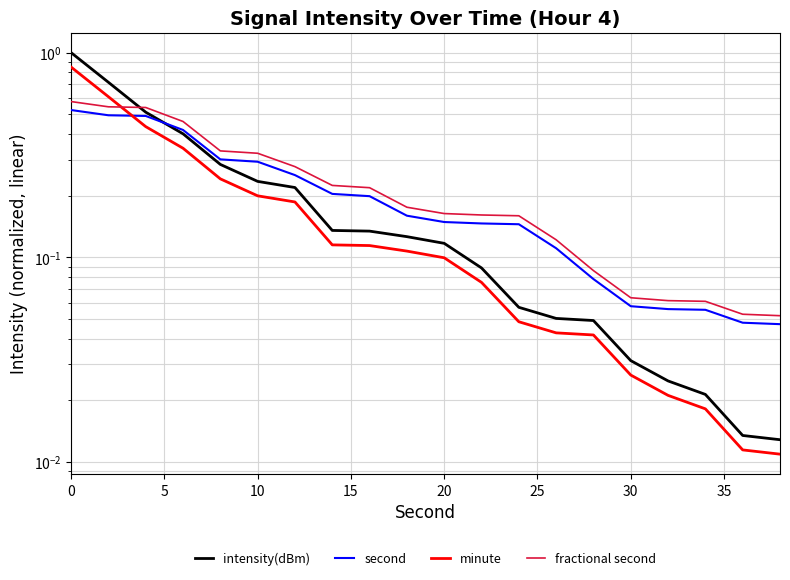

What is the sum of all intensity(dBm) values?

4.2